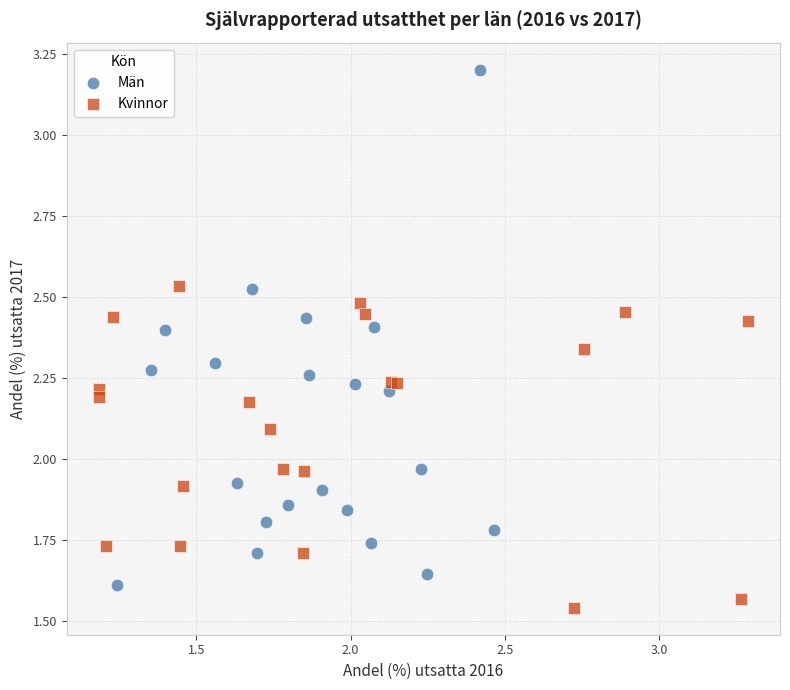

Which series contains the highest Y value?

Män